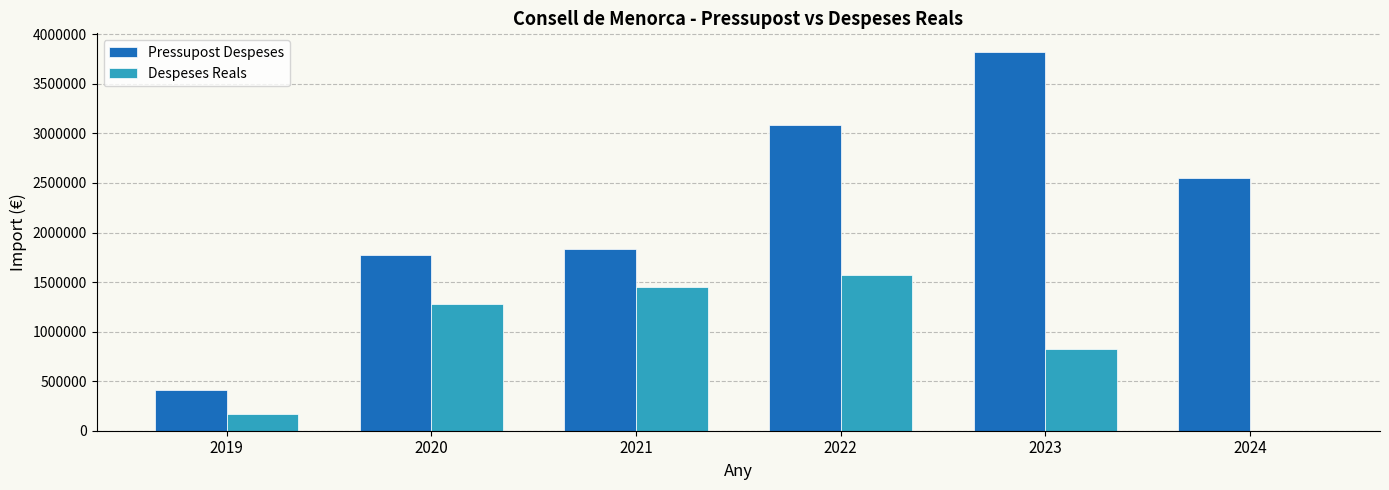

The value of Pressupost Despeses at 2022 is 3079883.9. True or false?

True